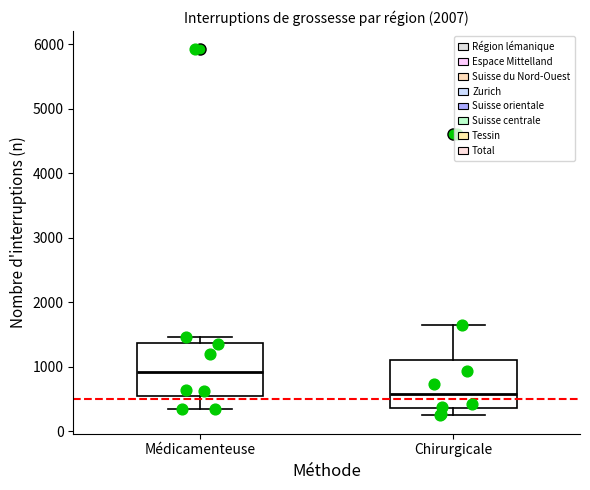

Reading left to right, read every box against the y-axis: the position of its median line, the range the box covers, and the ends of its whiskers. The values are not printed on the chart, so give them approximately, as read against the axis.

Médicamenteuse: median 900, box 500 to 1400, whiskers 300 to 1500
Chirurgicale: median 600, box 300 to 1100, whiskers 200 to 1600